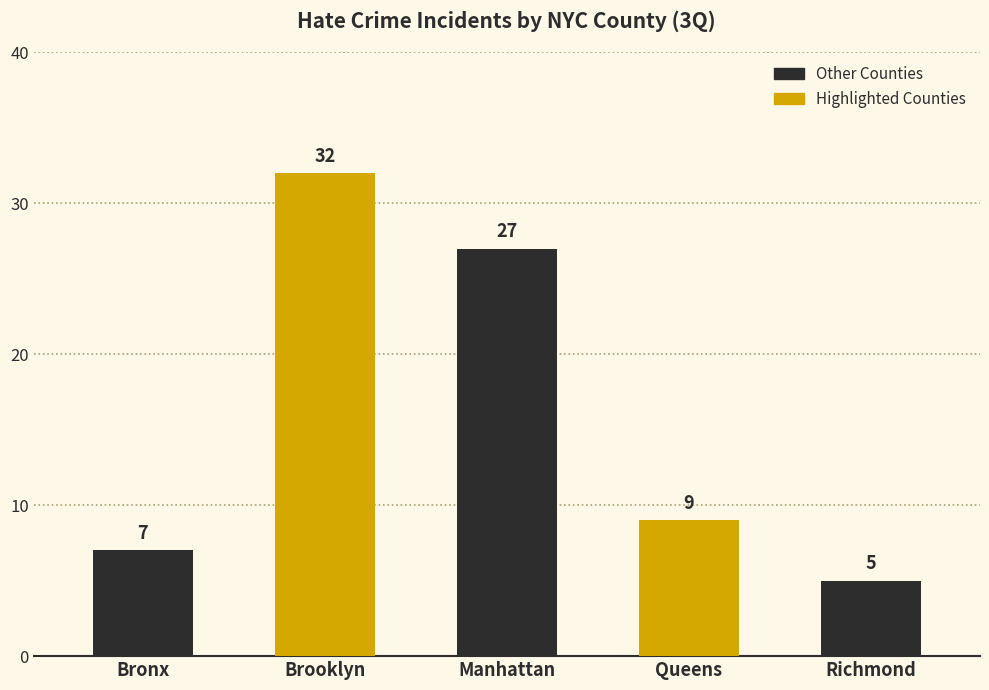

At which label does the data first exceed 9?

Brooklyn